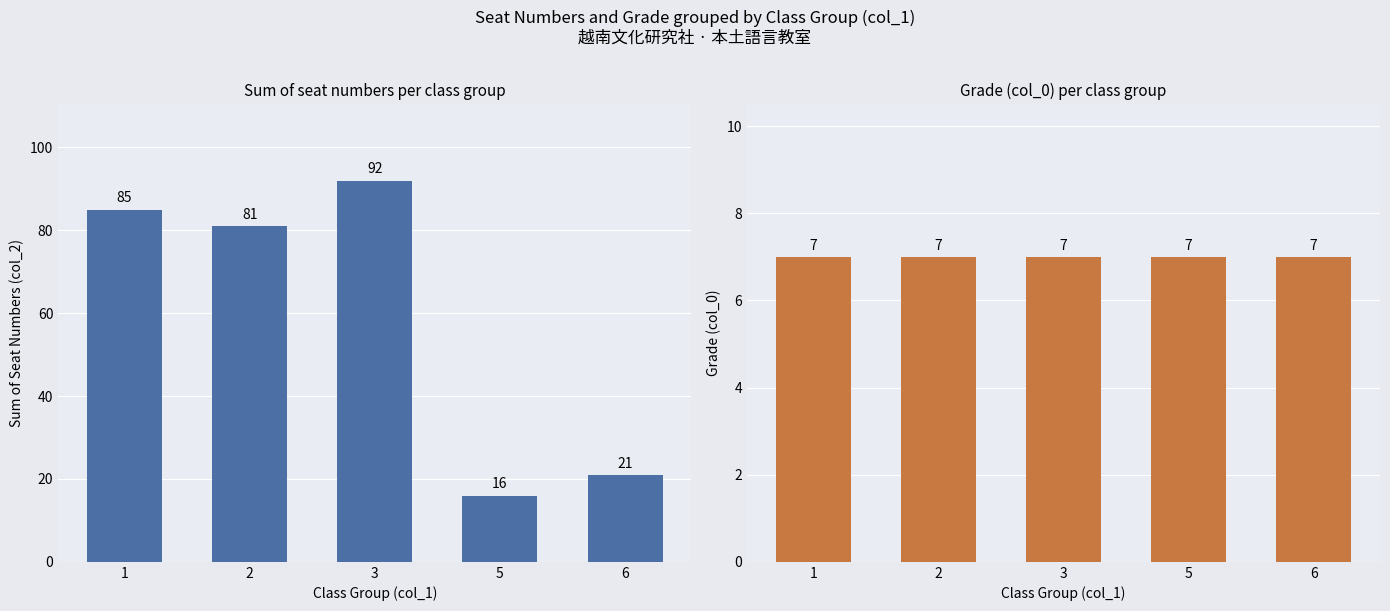

Between 1 and 5, which is larger?

1